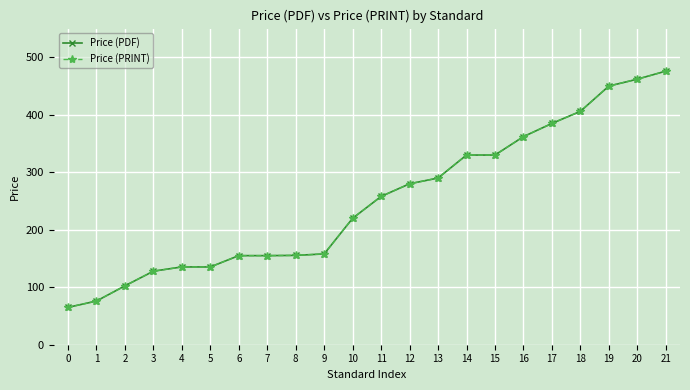

True or false: Price (PRINT) and Price (PDF) intersect in this chart.

False